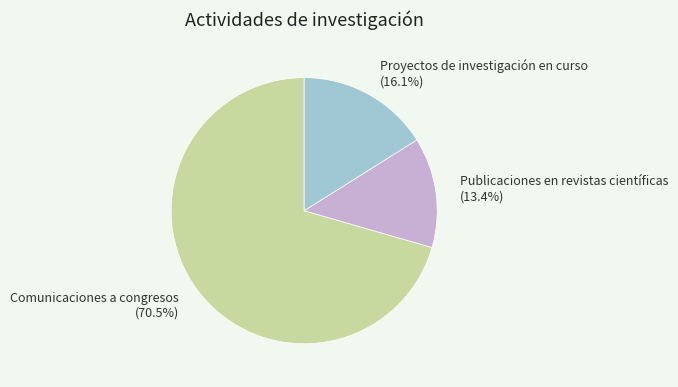

Which category has the smallest portion of the pie?

Publicaciones en revistas científicas